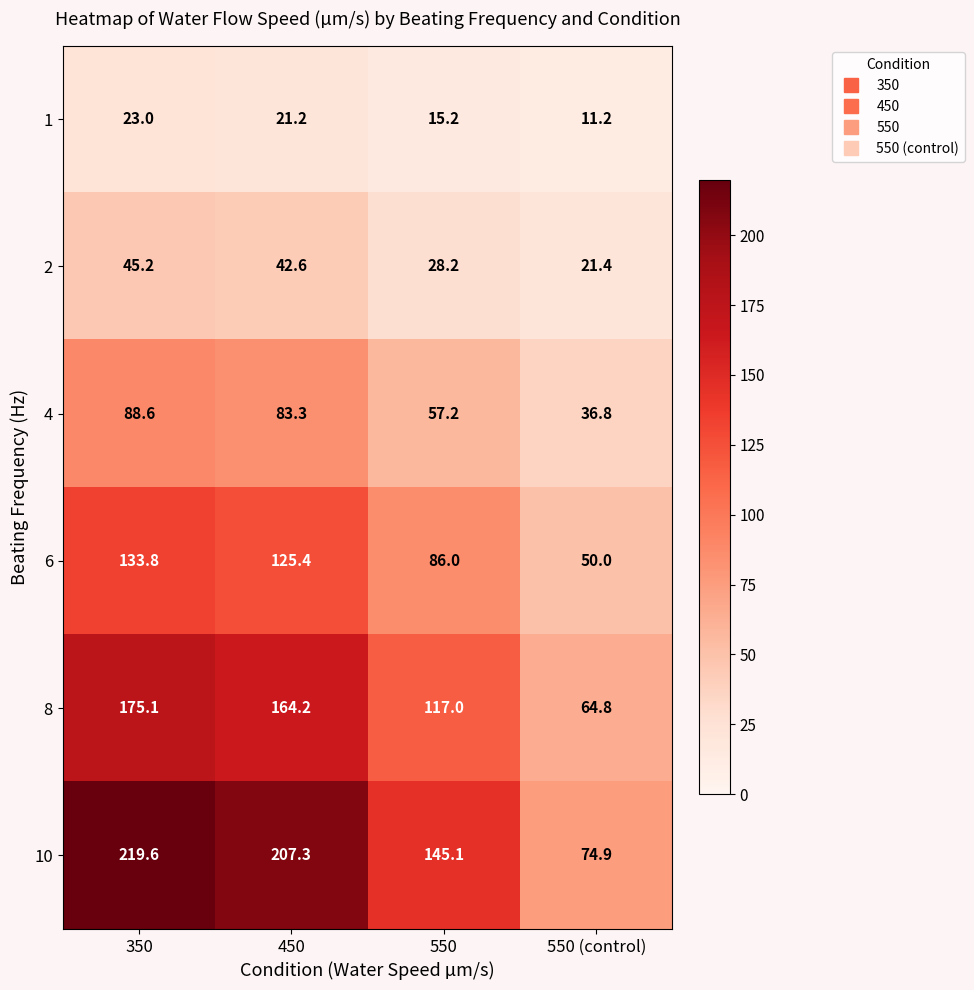

What is the difference between the maximum and minimum values in the 2 series?

23.8